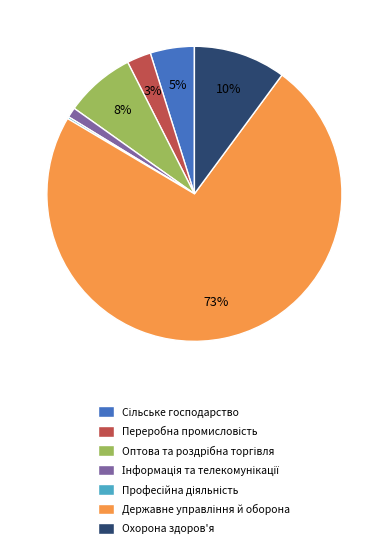

Is it true that Охорона здоров'я is 23% of the pie?

False